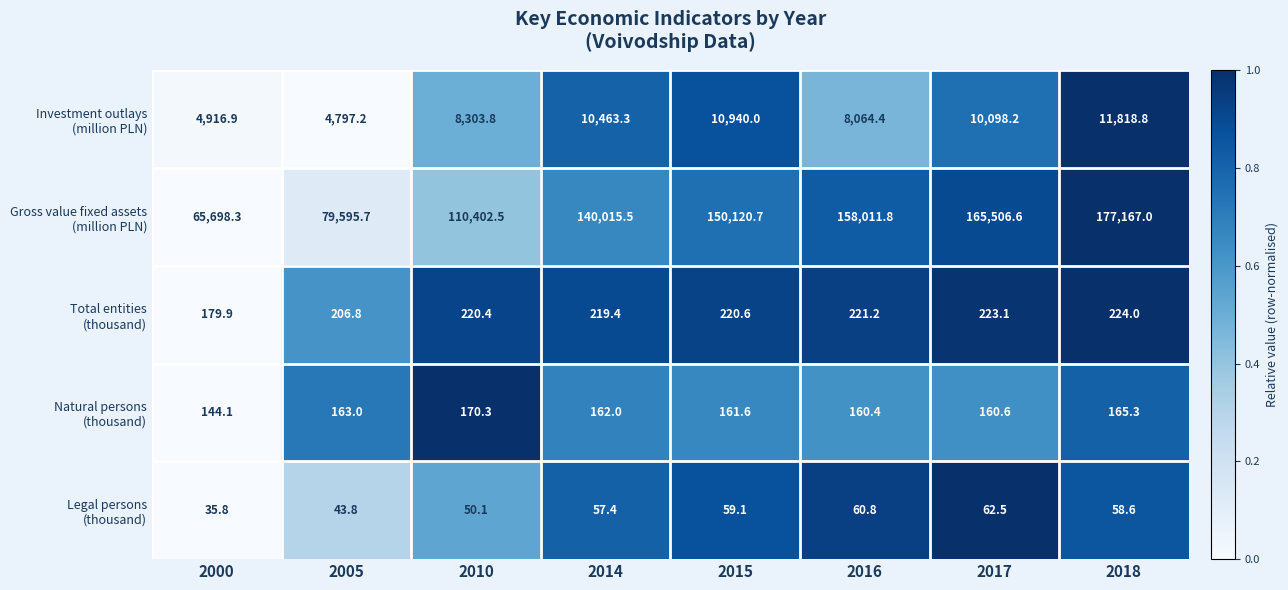

How many distinct data groups are displayed?

5